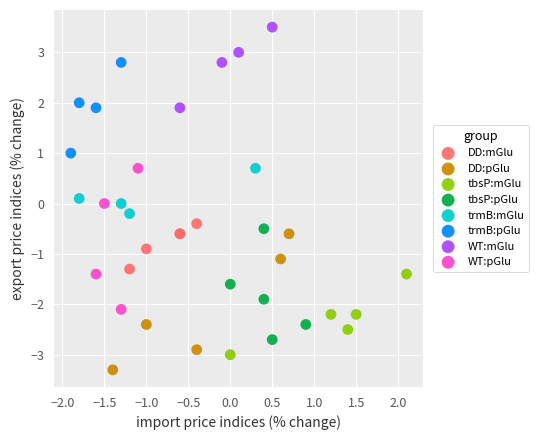

Which series contains the highest Y value?

WT:mGlu